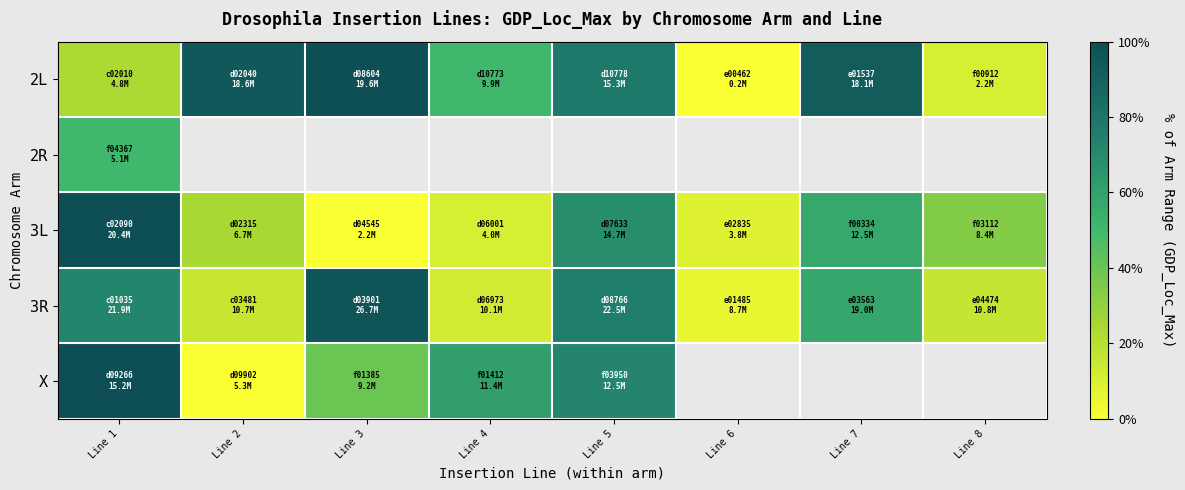

What is the maximum value shown in the chart?

100.0